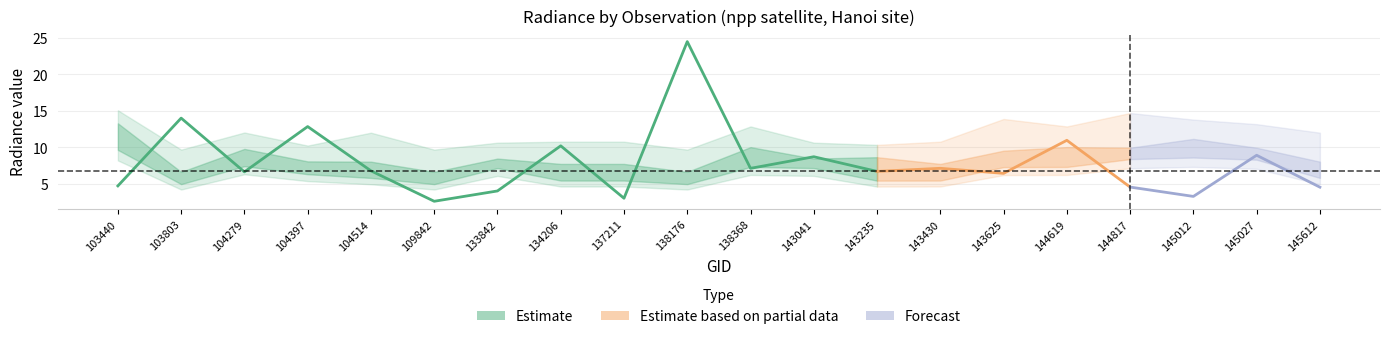

Is this an area chart (filled region under the line)?

No